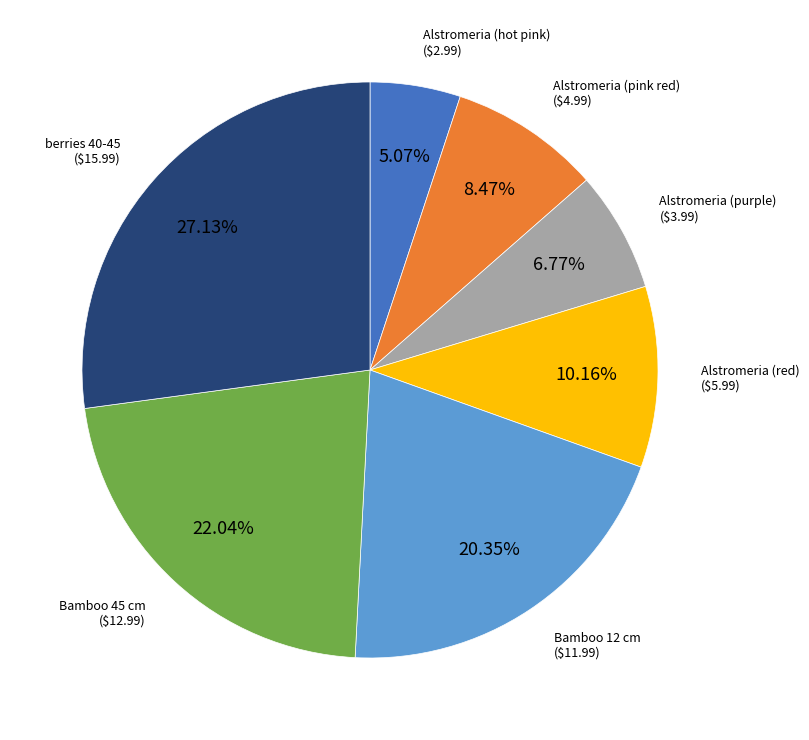

Does any single category account for the majority?

No